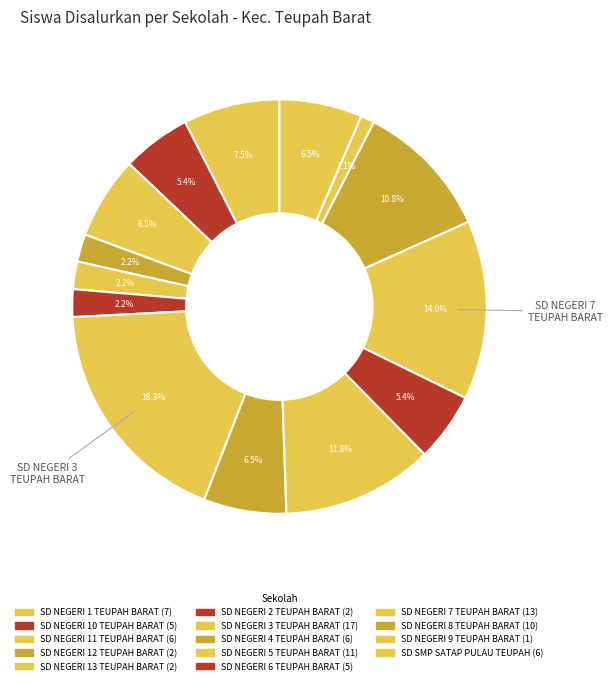

What is the largest slice in the pie chart?

SD NEGERI 3 TEUPAH BARAT